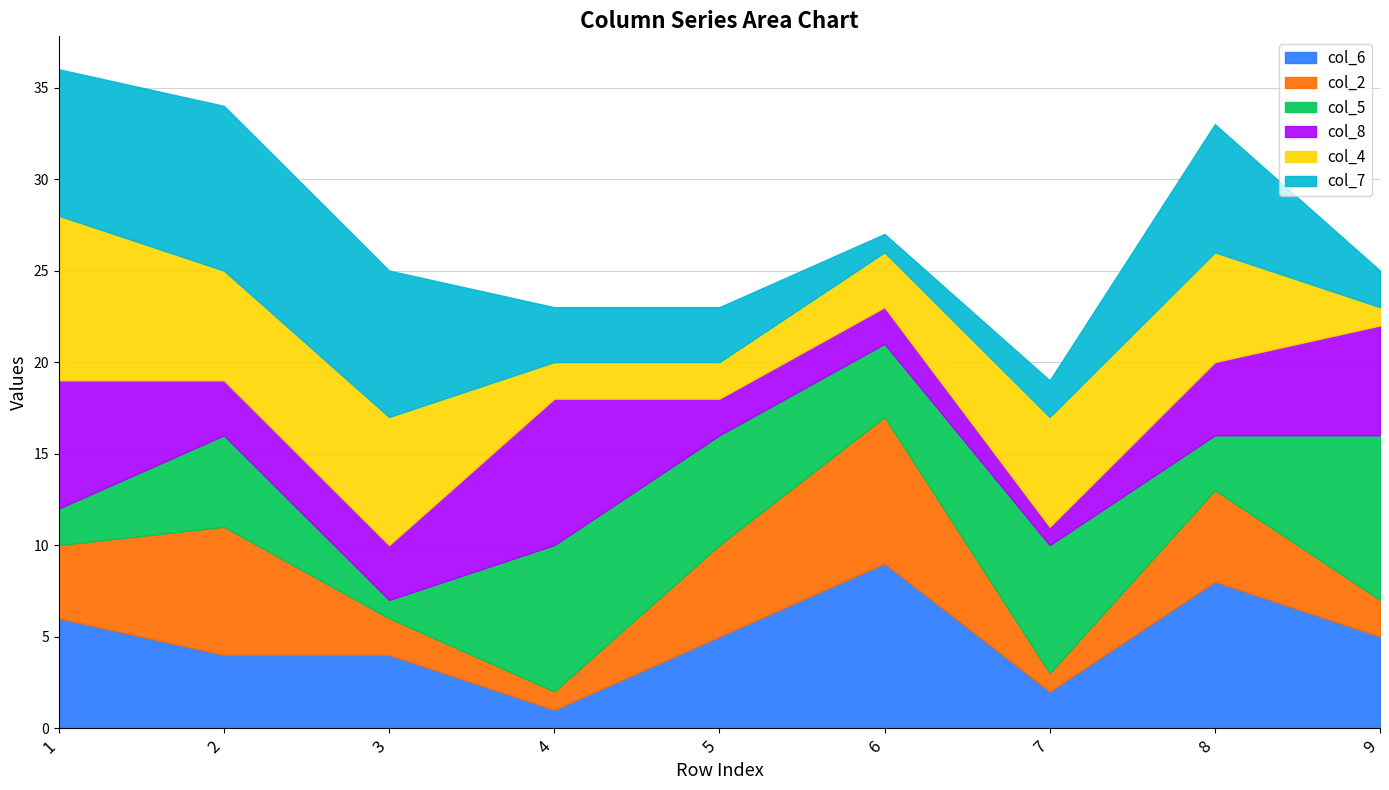

What is the difference between the col_8 values at 1 and 5?

5